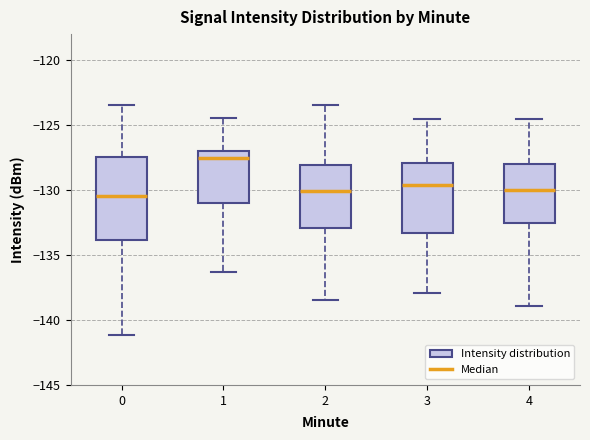

Reading left to right, read every box against the y-axis: the position of its median line, the range the box covers, and the ends of its whiskers. The values are not printed on the chart, so give them approximately, as read against the axis.

0: median -130.5, box -134.0 to -127.5, whiskers -141.0 to -123.5
1: median -127.5, box -131.0 to -127.0, whiskers -136.5 to -124.5
2: median -130.0, box -133.0 to -128.0, whiskers -138.5 to -123.5
3: median -129.5, box -133.5 to -128.0, whiskers -138.0 to -124.5
4: median -130.0, box -132.5 to -128.0, whiskers -139.0 to -124.5